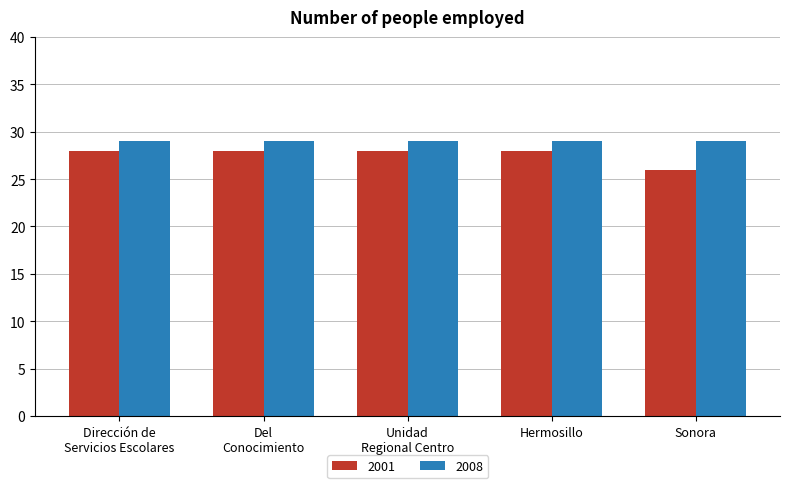

Reading left to right, transcribe all the data shown in this chart.

2001: 28	28	28	28	26
2008: 29	29	29	29	29